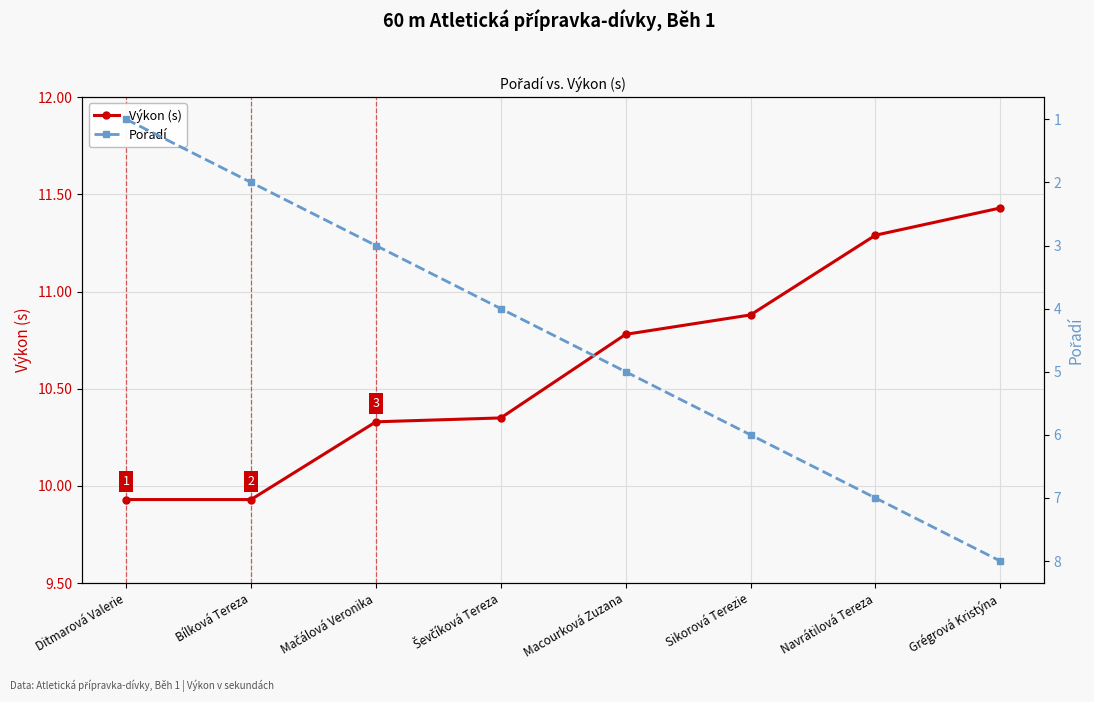

At Navrátilová Tereza, list the series in order from smallest to largest.

Pořadí, Výkon (s)